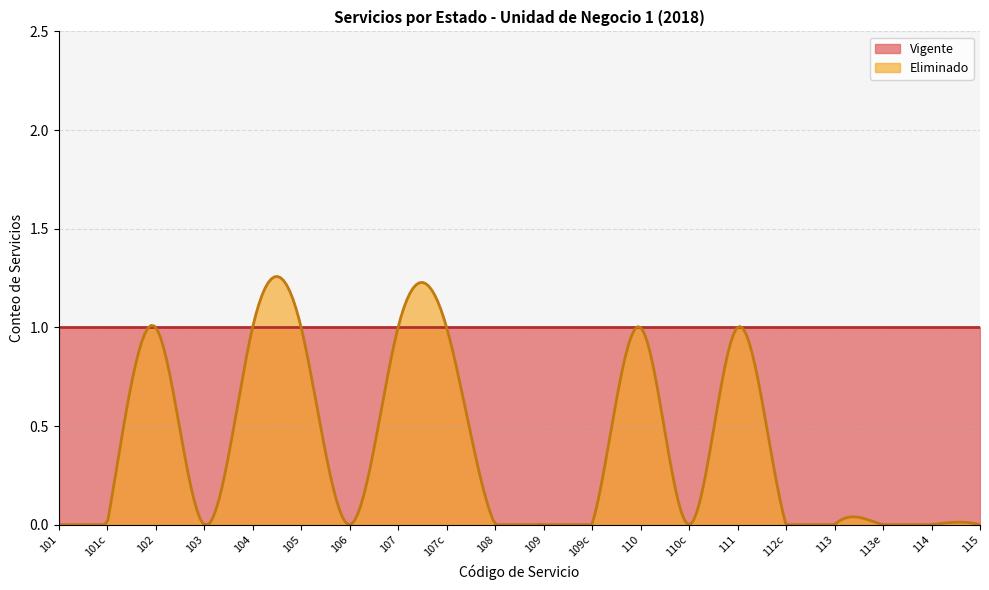

What is the sum of the Eliminado values at 111 and 113?

1